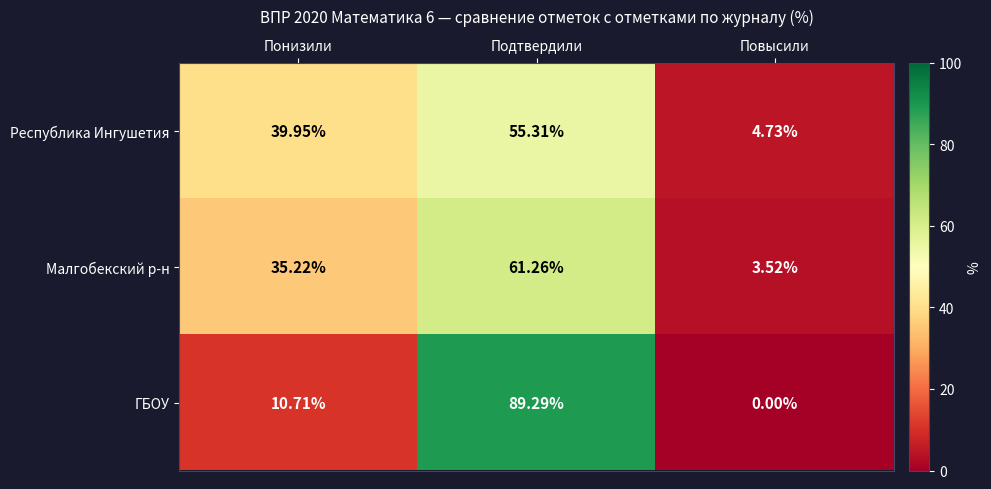

At Повысили, list the series in order from largest to smallest.

Республика Ингушетия, Малгобекский р-н, ГБОУ